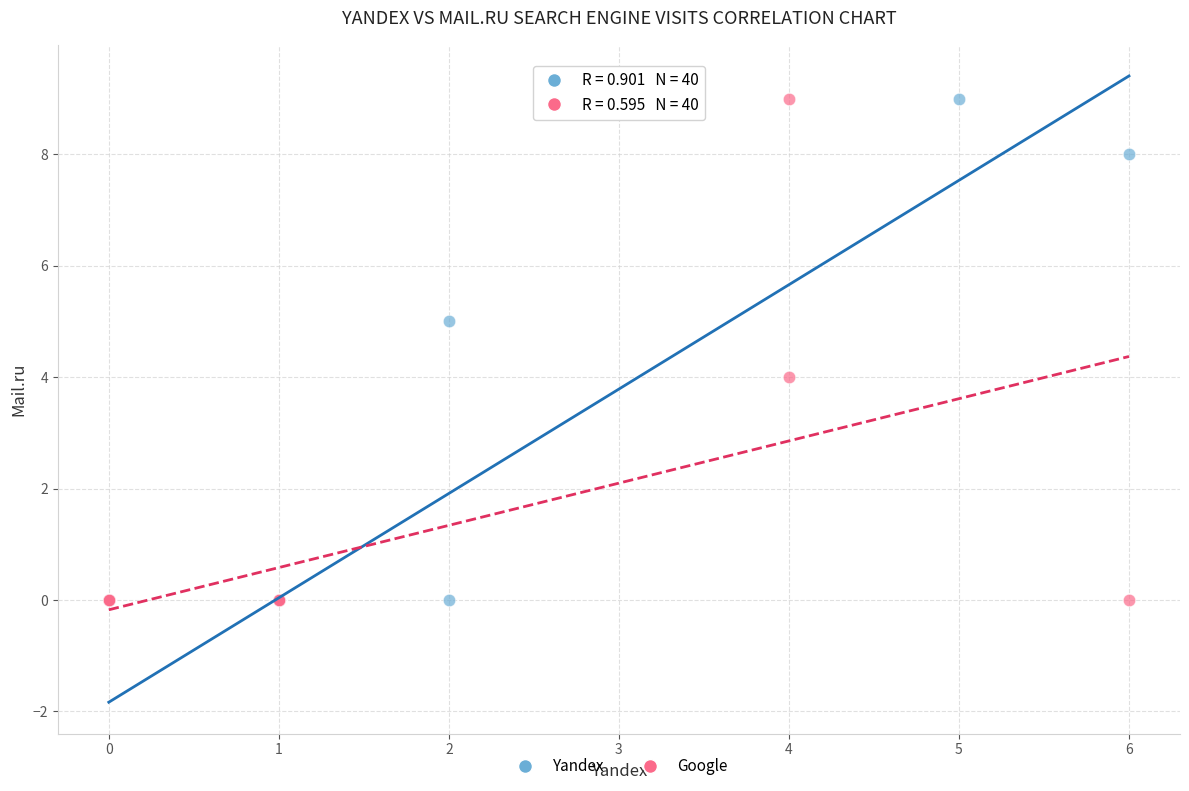

What are all the series names shown in the legend?

Yandex, Google